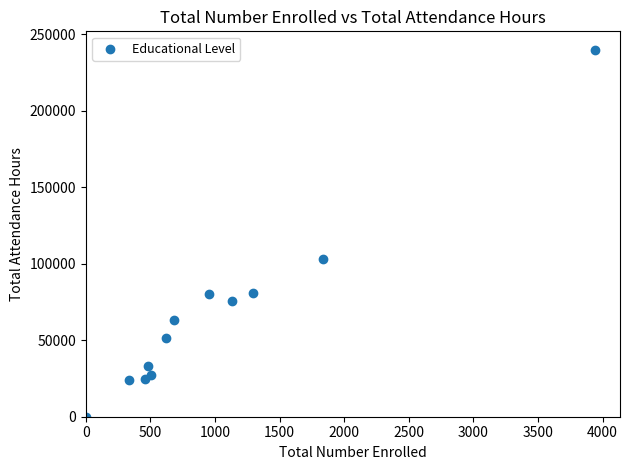

What is the average X value?

1020